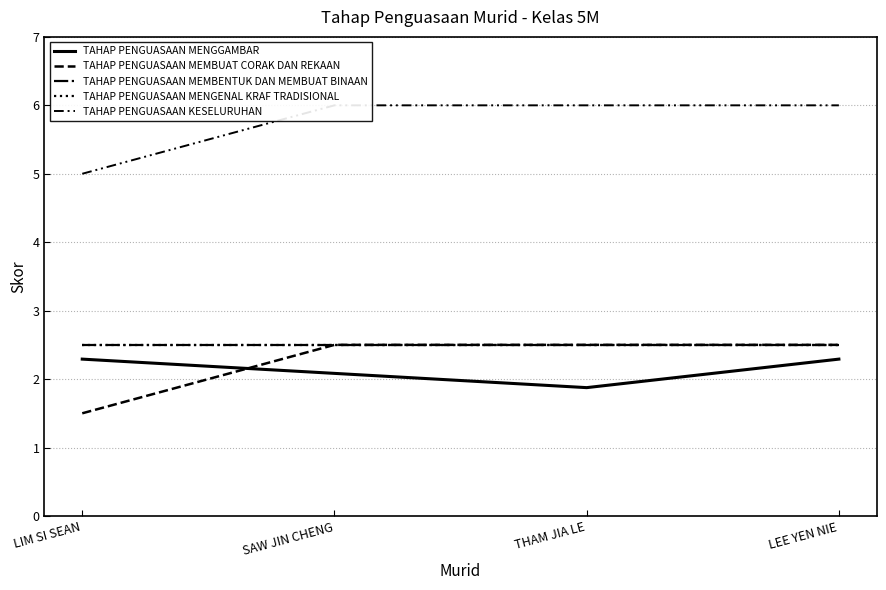

What position from the left is THAM JIA LE?

3